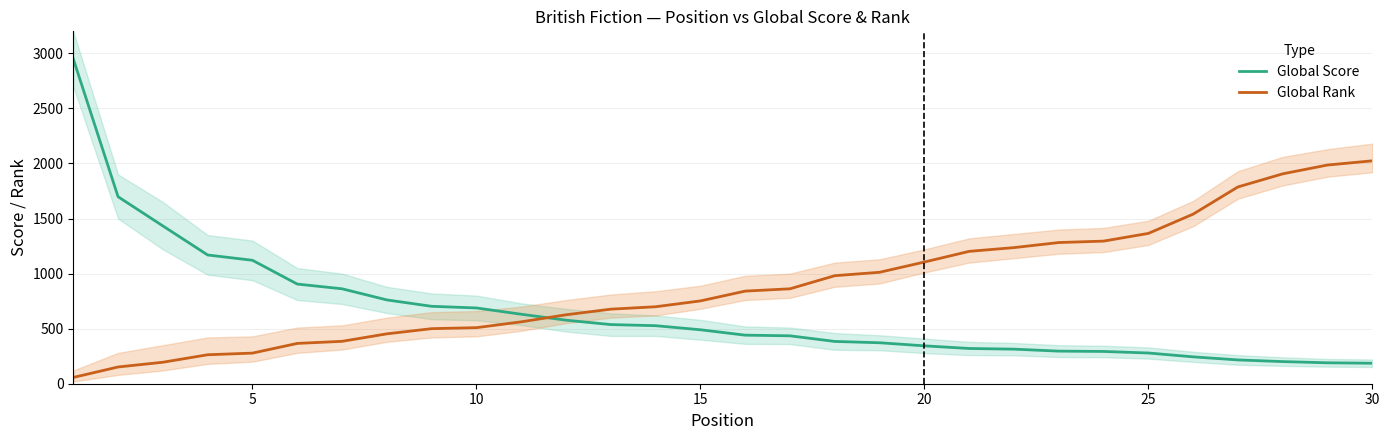

Does the chart display data point markers on the line(s)?

No